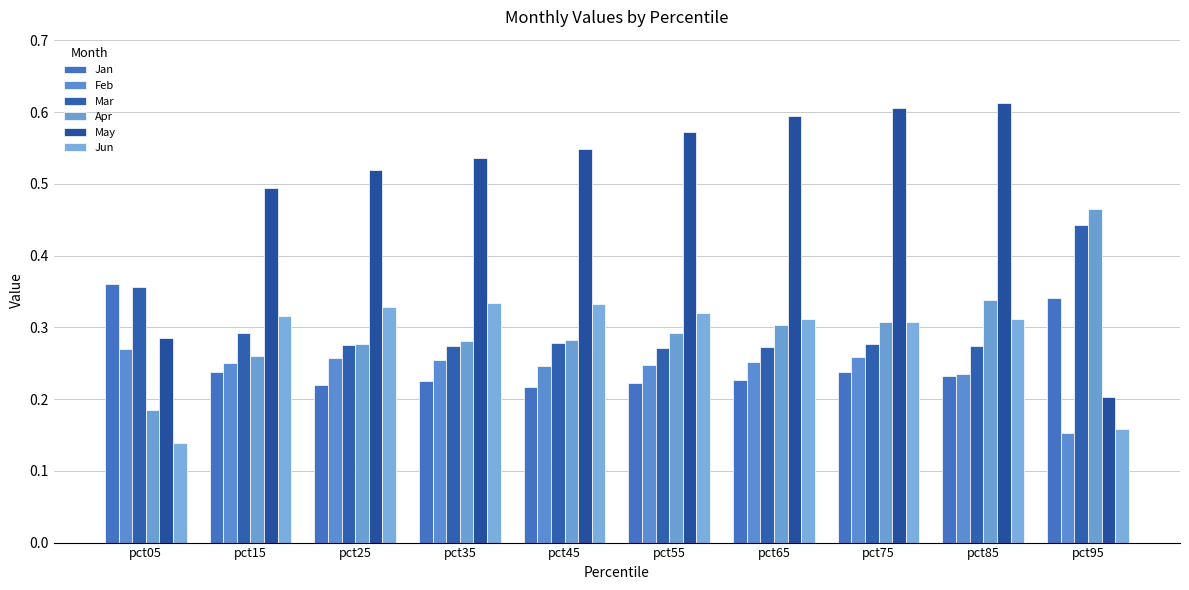

The value of Mar at pct45 is 0.3. True or false?

True